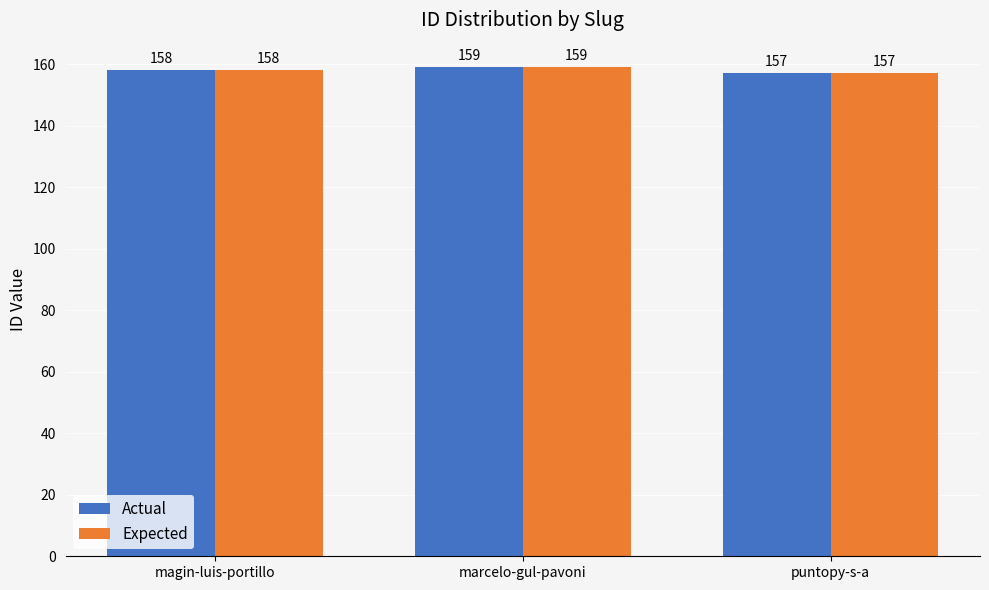

Are the bars grouped side by side (vs. stacked)?

Yes